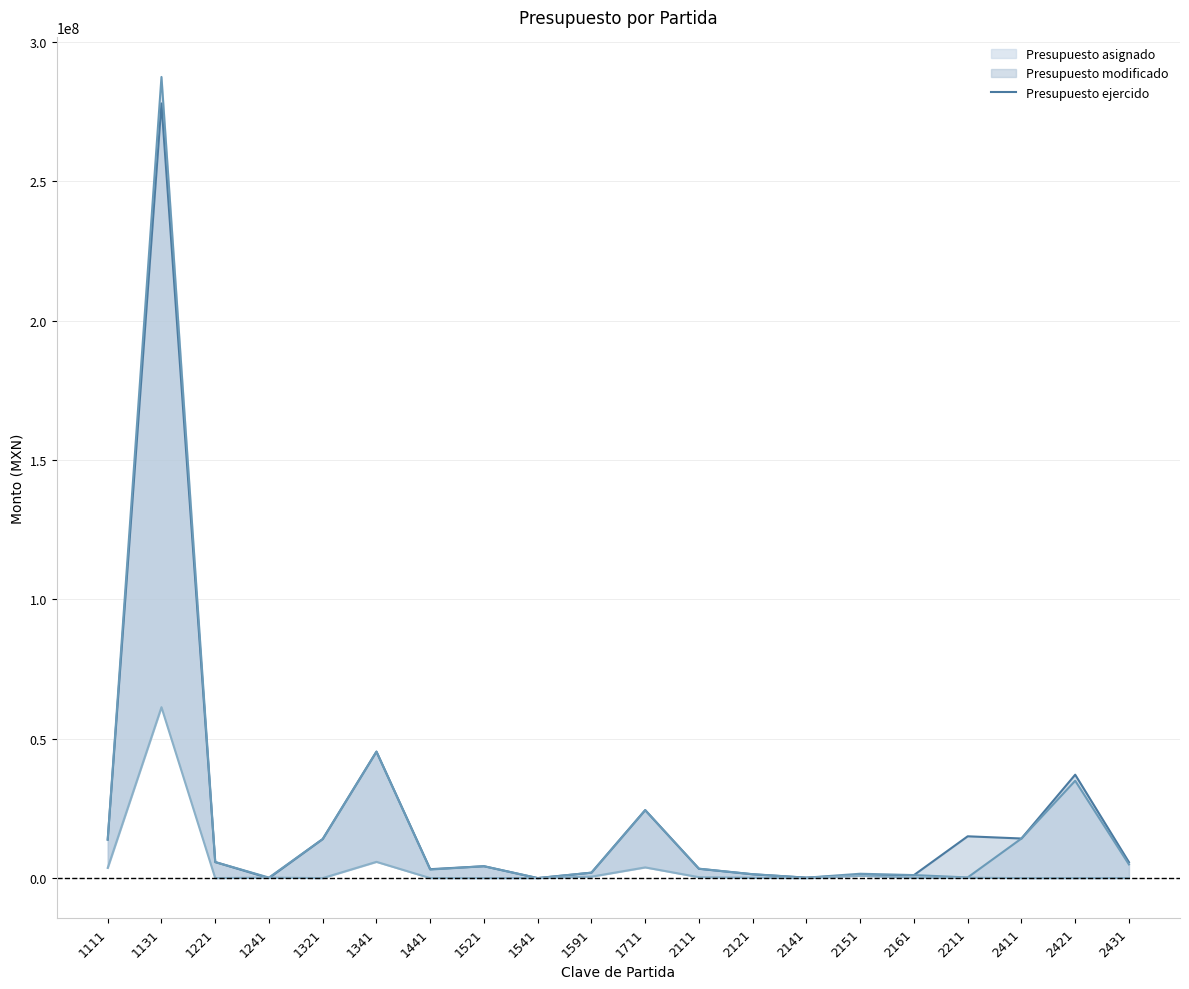

How many lines are shown in the chart?

3